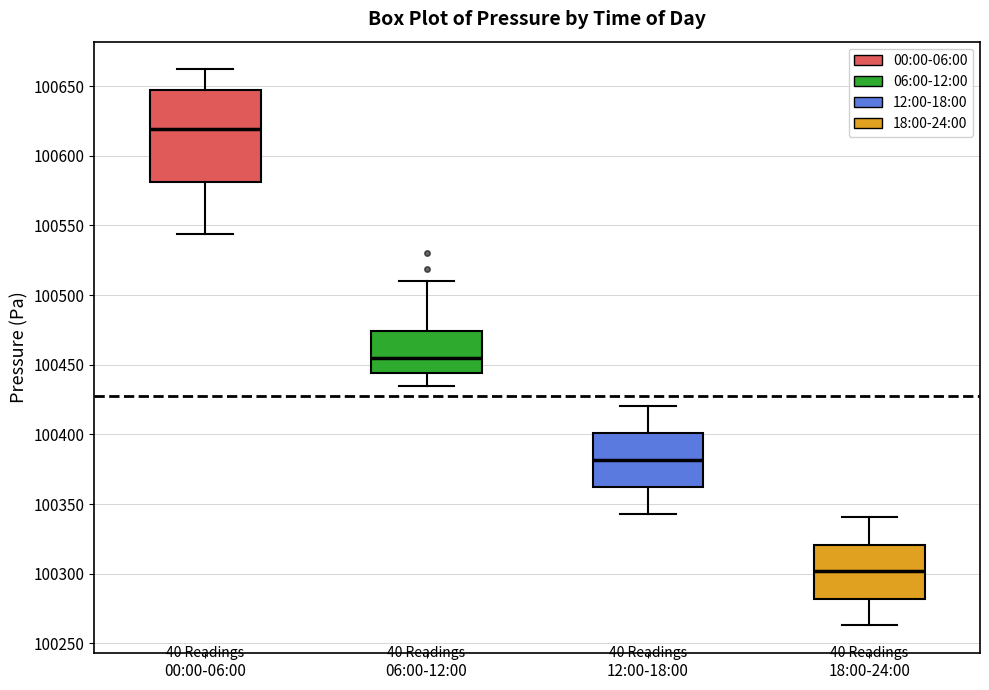

Which box is the tallest, from its lower edge to its upper edge?

00:00-06:00